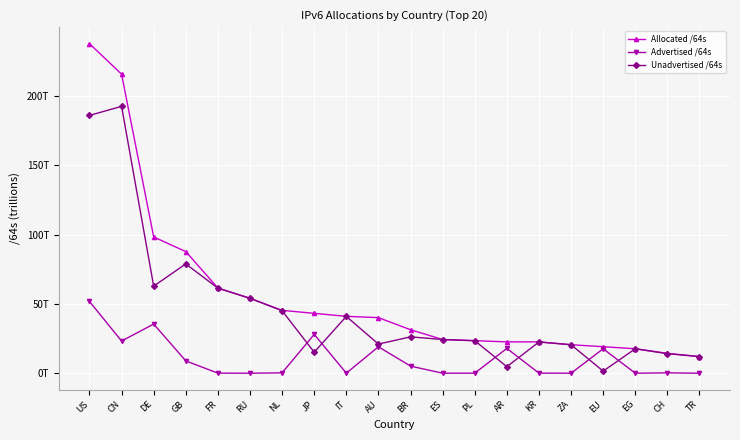

Reading left to right, extract all data points from this chart.

Allocated /64s: 237613929594880	215590184157184	98217351184384	87690361831424	61400860590080	54004937981952	45311923650560	43169265352705	41008617750528	40076416188416	31350567993344	24313811763200	23467714936832	22591684280320	22591528632321	20543124865024	19116900220928	17635135848448	14345200664576	11995845230592
Advertised /64s: 51748759666688	23206167904256	35442123210752	8886288384000	73014771712	4296212480	279173988352	28014461976576	51539673088	19069726818304	5131008671744	12885032960	39192166400	17893911822336	63659900928	12952010752	17600776175616	8589934592	279173529600	4294967296
Unadvertised /64s: 185865169928192	192384016252928	62775227973632	78804073447424	61327845818368	54000641769472	45032749662208	15154803376129	40957078077440	21006689370112	26219559321600	24300926730240	23428522770432	4697772457984	22527868731393	20530172854272	1516124045312	17626545913856	14066027134976	11991550263296